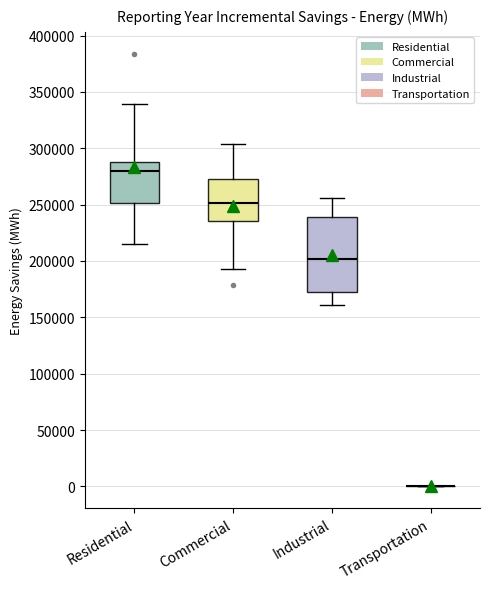

Reading left to right, transcribe this box plot: for each box, give where its median line is, the range the box spans, and where its two whiskers end, as read against the y-axis. The values are not printed on the chart, so give them approximately, as read against the axis.

Residential: median 280000, box 250000 to 290000, whiskers 215000 to 340000
Commercial: median 250000, box 235000 to 270000, whiskers 195000 to 305000
Industrial: median 200000, box 170000 to 240000, whiskers 160000 to 255000
Transportation: box collapsed to a line at 0, whiskers 0 to 0